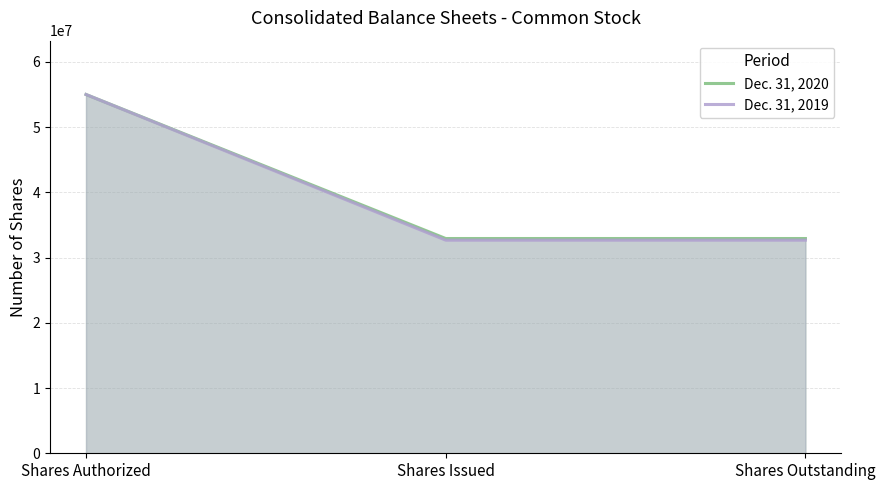

What value does the Dec. 31, 2019 series have at Shares Issued, to the nearest 50?

32674350